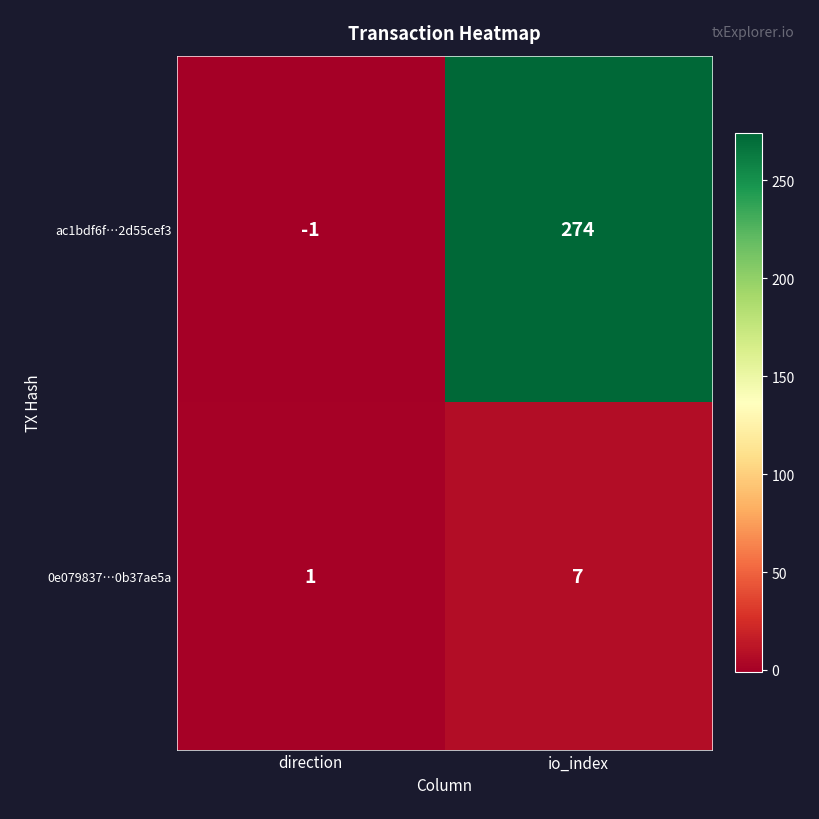

Is it true that 0e079837…0b37ae5a equals 10 at io_index?

False